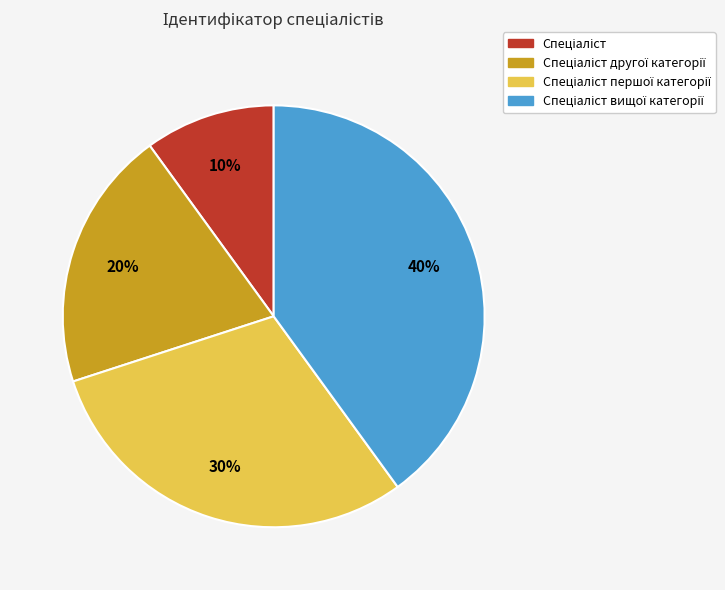

How many slices are in this pie chart?

4